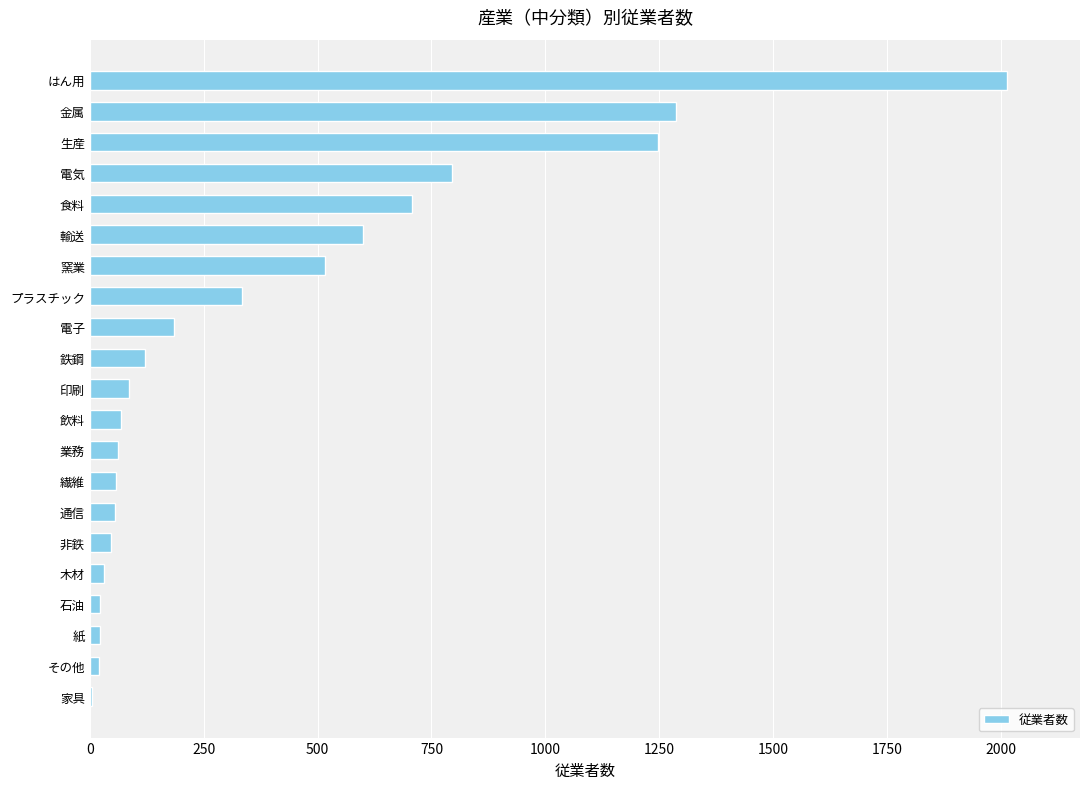

What is the sum of the values at 輸送 and 通信?

656